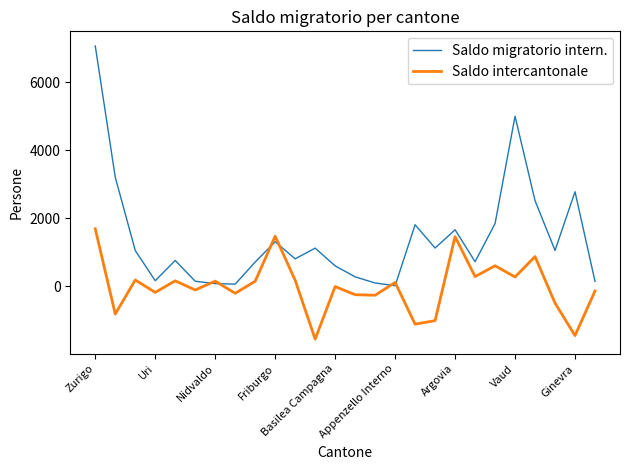

How many distinct data groups are displayed?

2